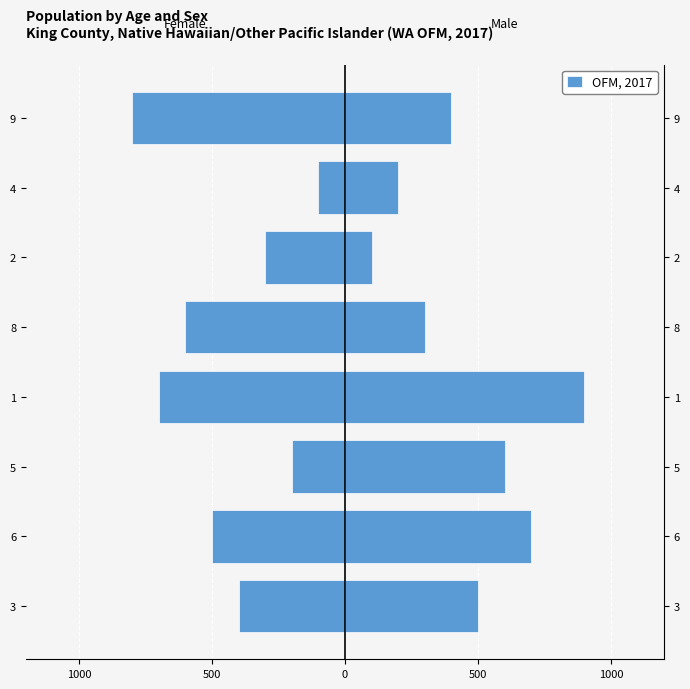

How many categories are shown in the chart?

8